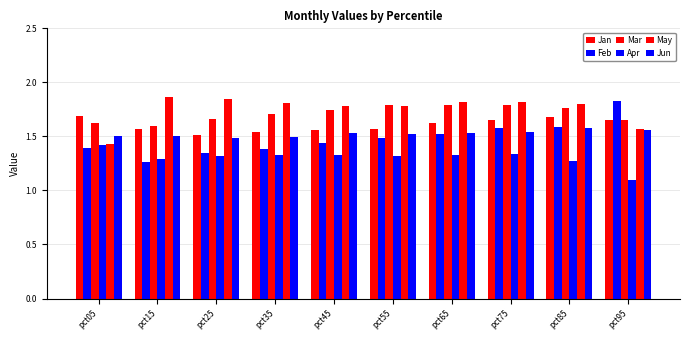

Which label corresponds to the smallest value in the chart?

pct95